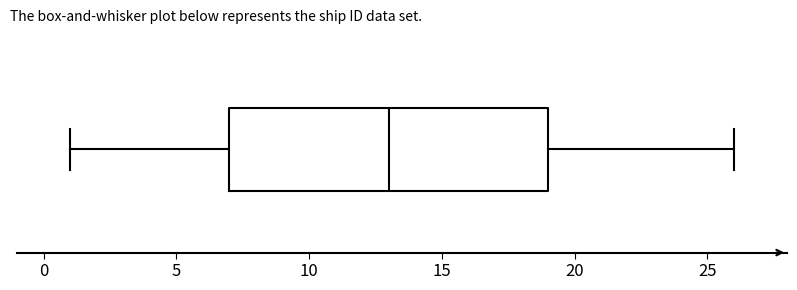

Read this box plot against the x-axis: the position of the median line, the range covered by the box, and the ends of both whiskers. The values are not printed on the chart, so give them approximately, as read against the axis.

median 13, box 7 to 19, whiskers 1 to 26